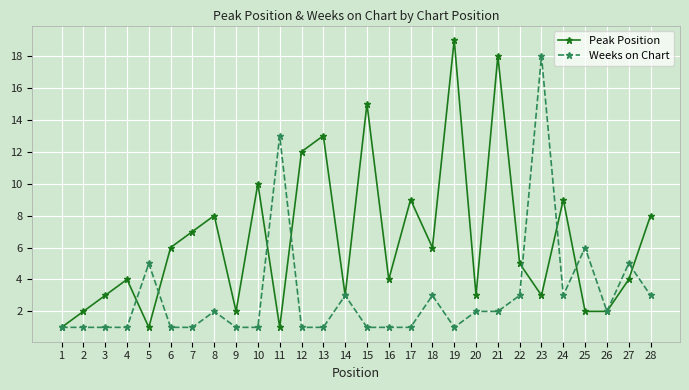

Is the value of Weeks on Chart at 4 greater than the value of Peak Position at 17?

No